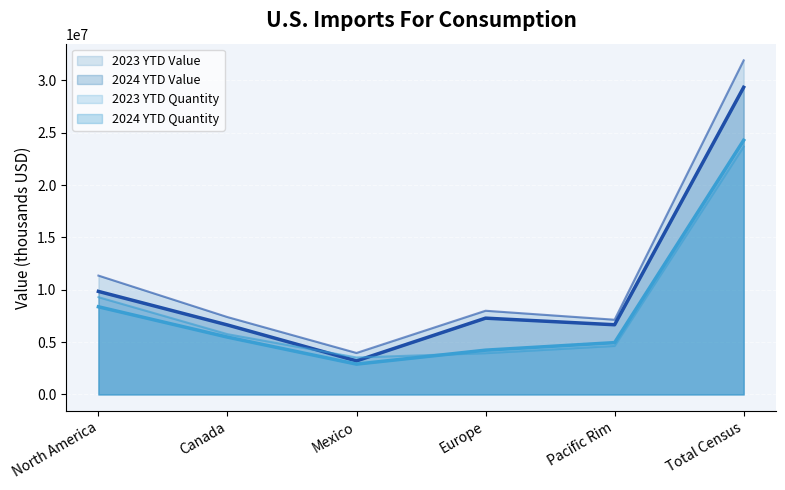

True or false: 2024 YTD Value has a value of 1799513 at Mexico.

False